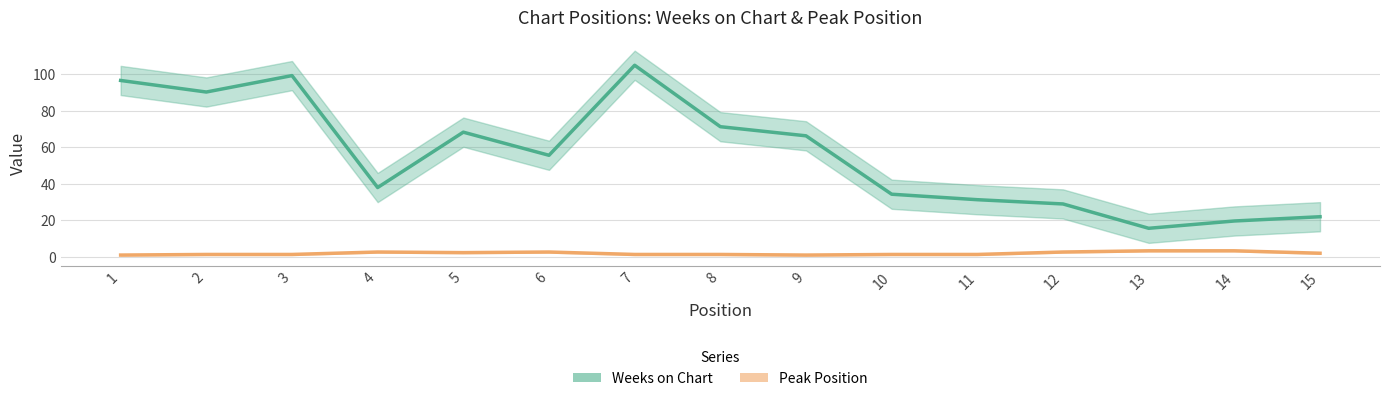

How many values in the Weeks on Chart series exceed 55?

8